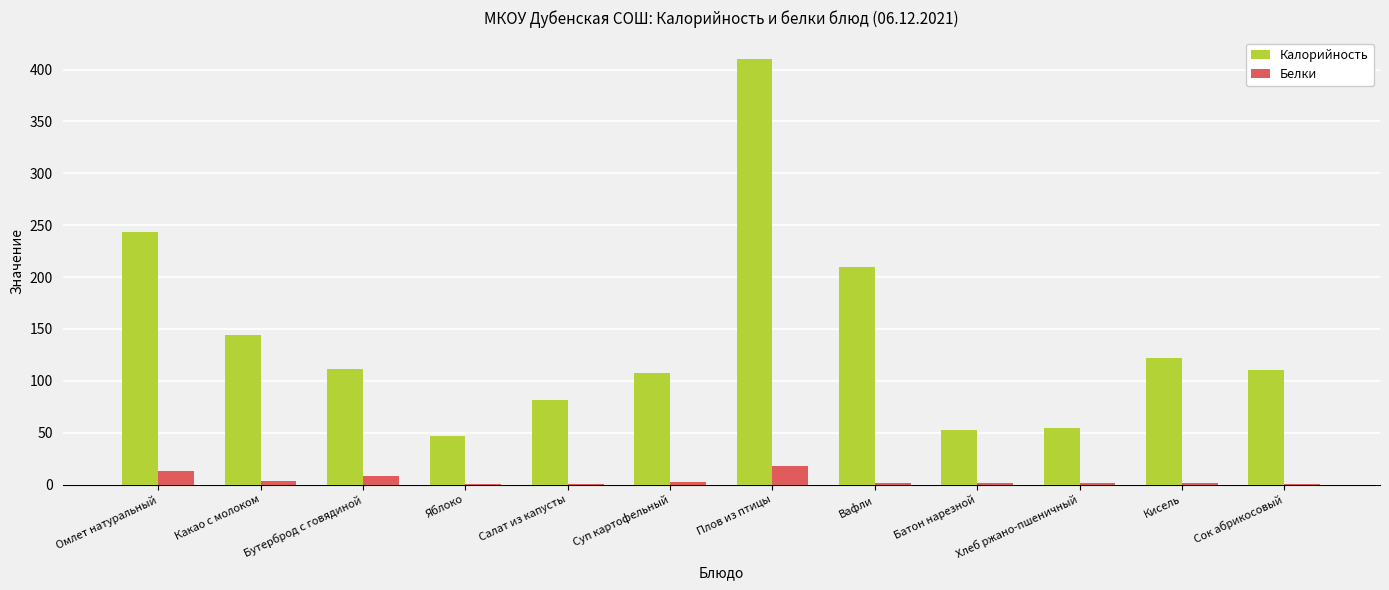

What is the highest value of the Калорийность series?

410.3